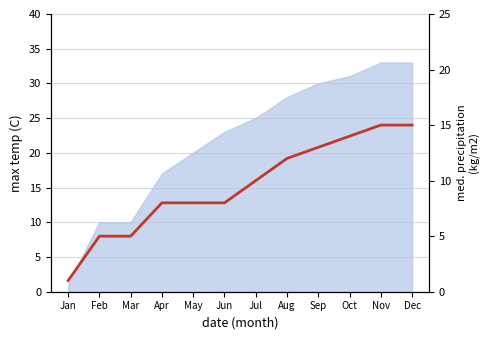

Which category has the highest value across all series?

Nov